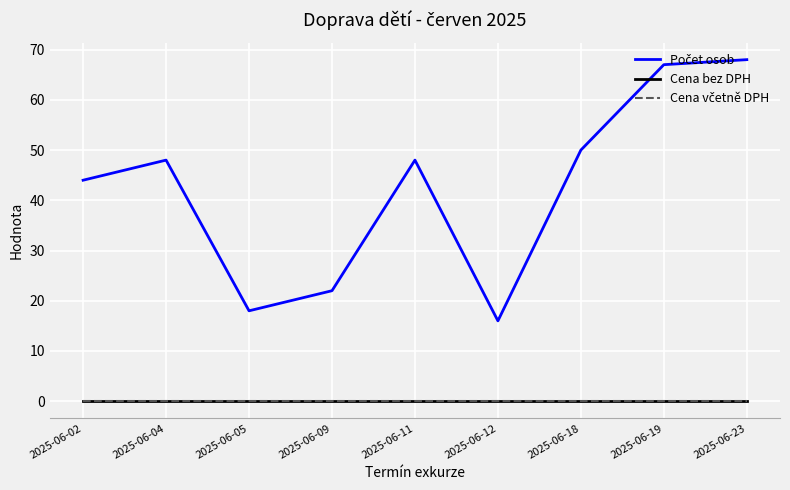

How many lines are shown in the chart?

3